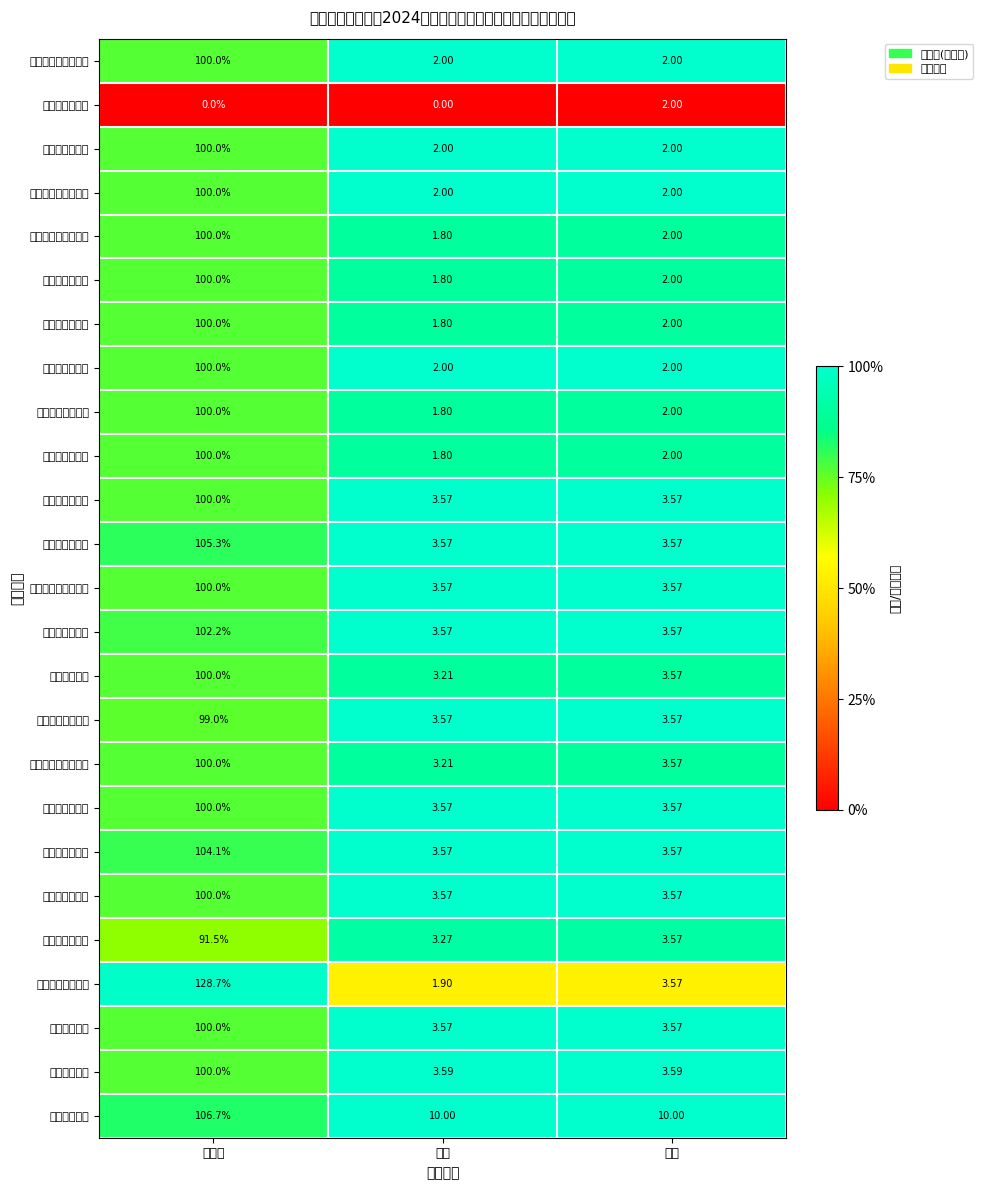

Which series has the widest spread of values?

民商事案件调撤率